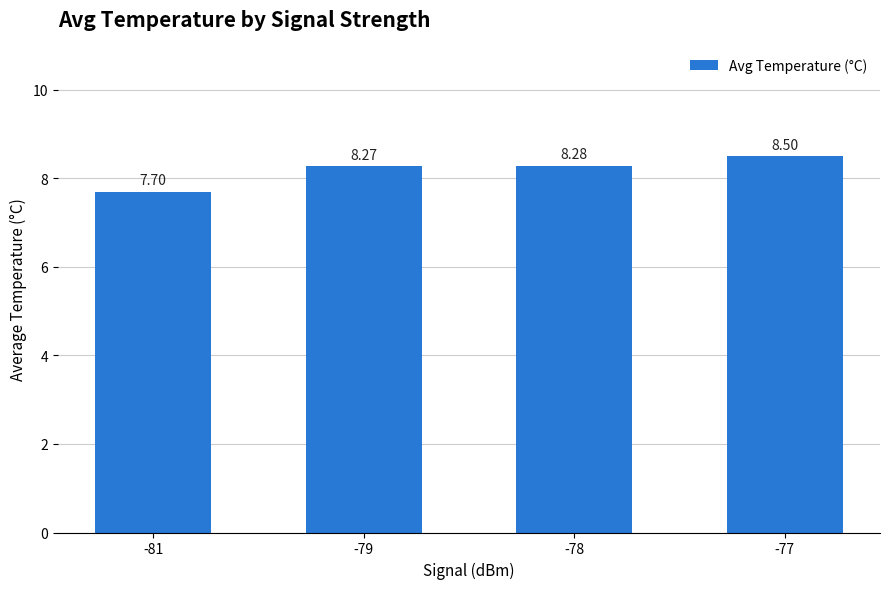

Which label corresponds to the smallest value in the chart?

-81